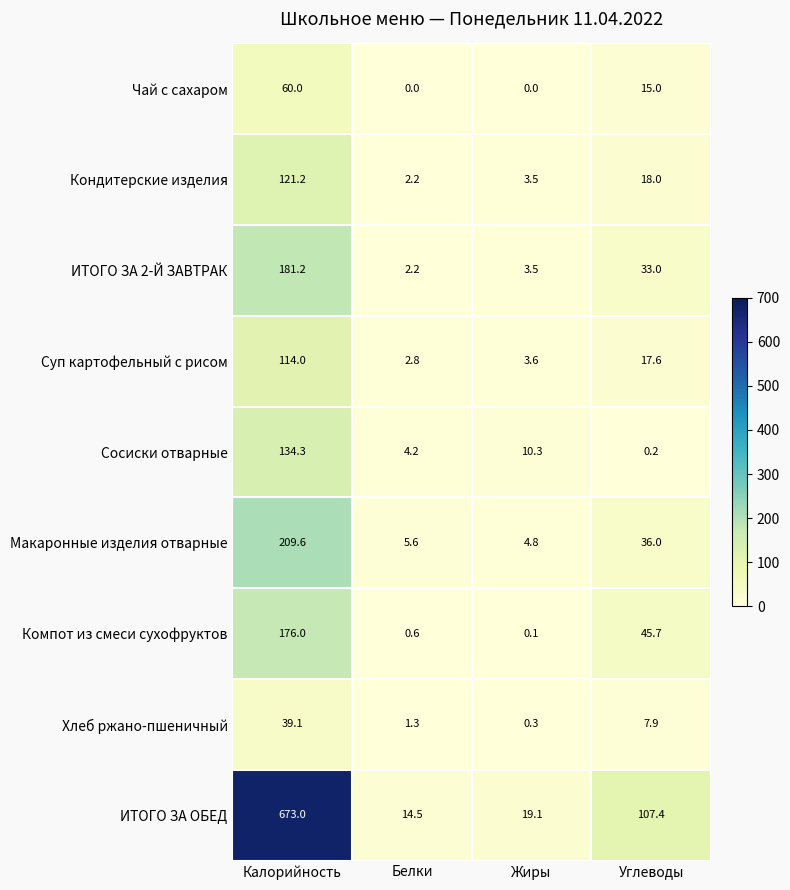

Is the value of Хлеб ржано-пшеничный at Белки greater than the value of Макаронные изделия отварные at Калорийность?

No